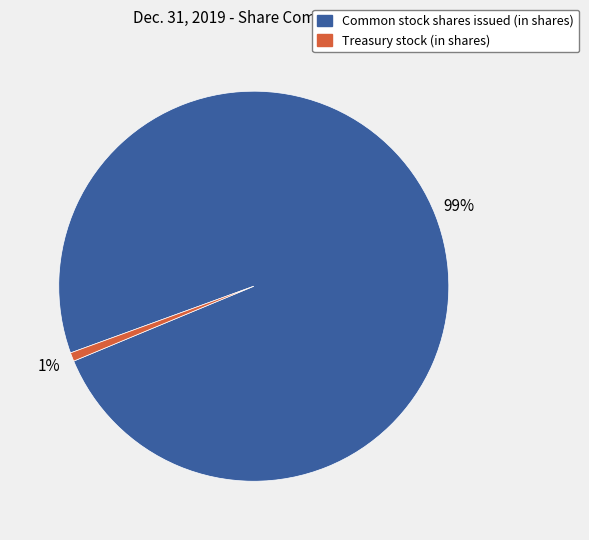

To the nearest percent, what portion does Common stock shares issued (in shares) represent?

99%